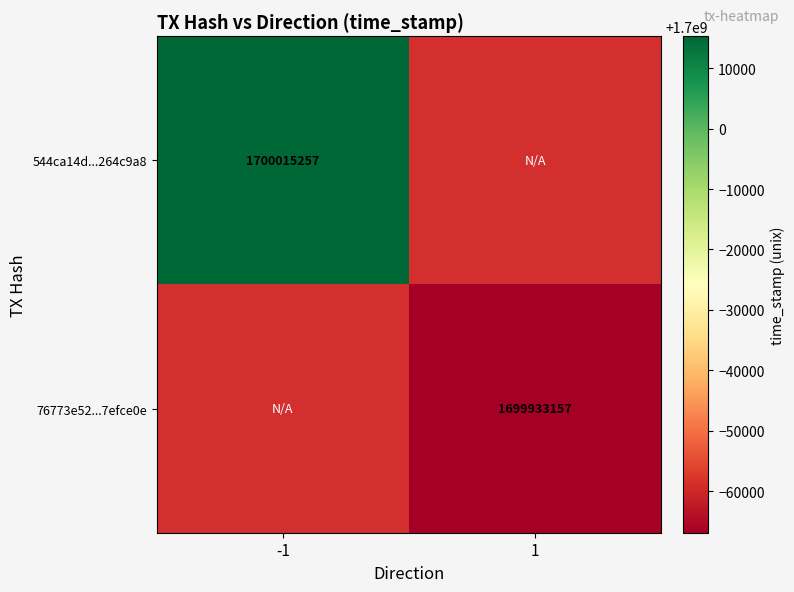

Is the value of 76773e52...7efce0e at 1 greater than the value of 544ca14d...264c9a8 at -1?

No